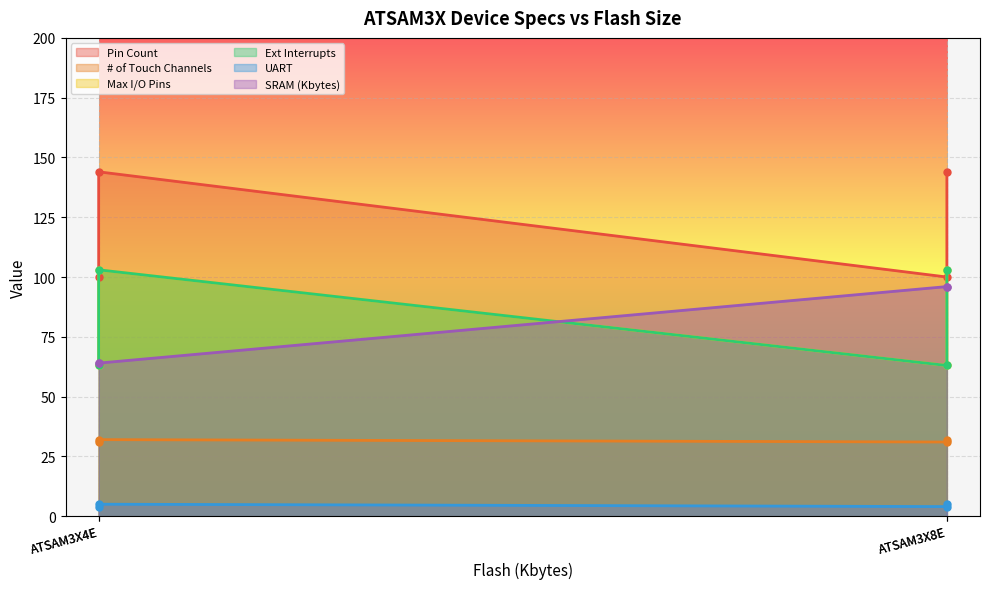

True or false: SRAM (Kbytes) and Pin Count cross at least once.

False